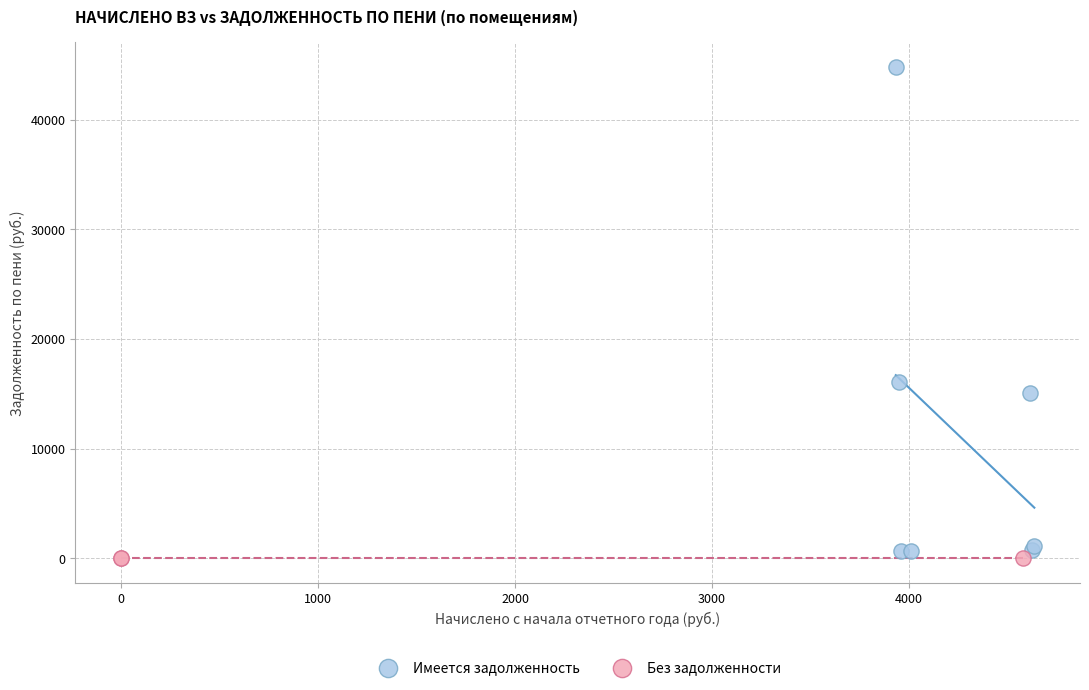

Which series reaches the maximum Y coordinate?

Имеется задолженность